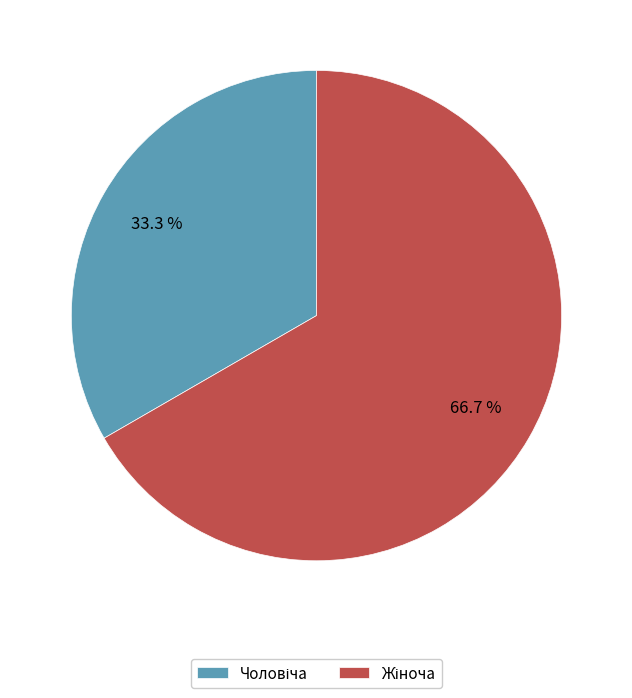

Is there any slice that represents more than half of the pie?

Yes